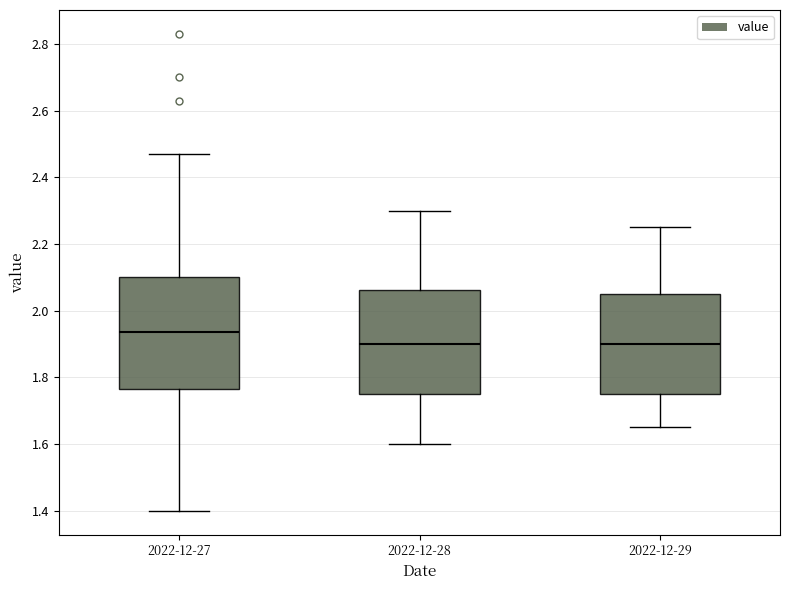

Reading left to right, read every box against the y-axis: the position of its median line, the range the box covers, and the ends of its whiskers. The values are not printed on the chart, so give them approximately, as read against the axis.

2022-12-27: median 1.94, box 1.76 to 2.10, whiskers 1.40 to 2.48
2022-12-28: median 1.90, box 1.76 to 2.06, whiskers 1.60 to 2.30
2022-12-29: median 1.90, box 1.76 to 2.06, whiskers 1.66 to 2.26